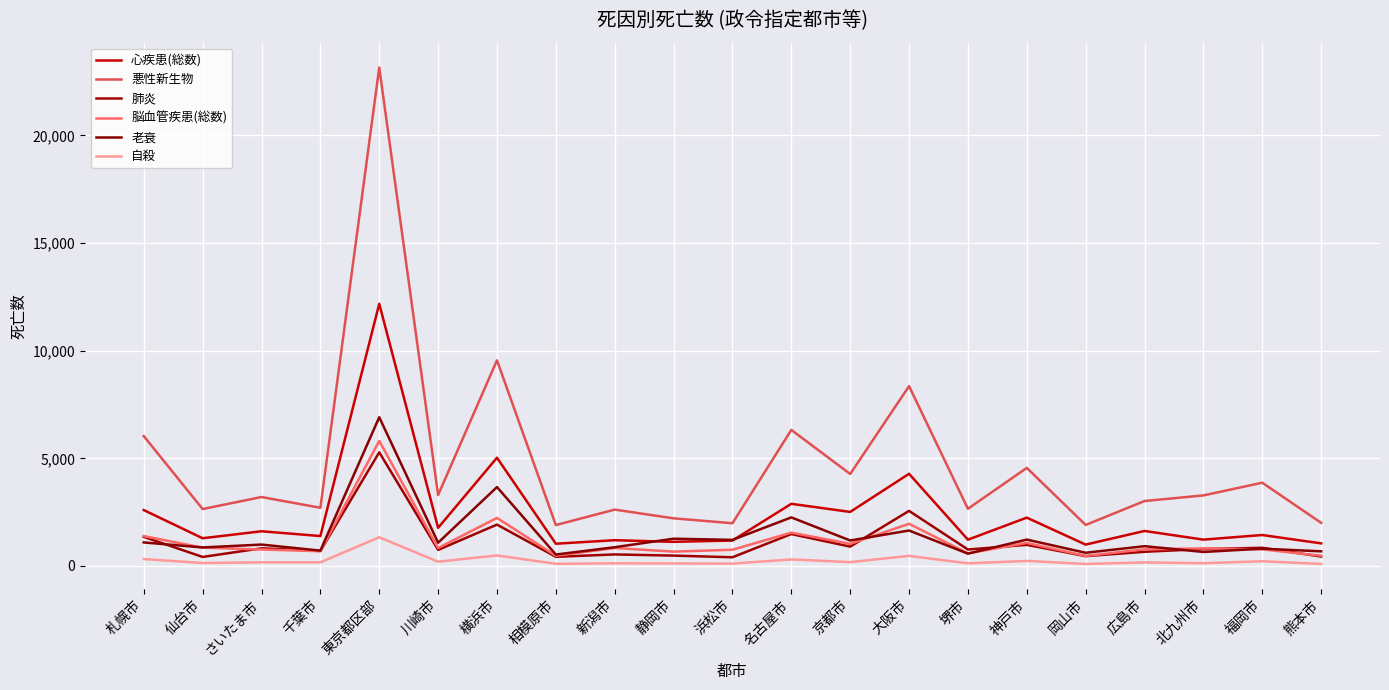

What is the label of the 19th point from the left?

北九州市